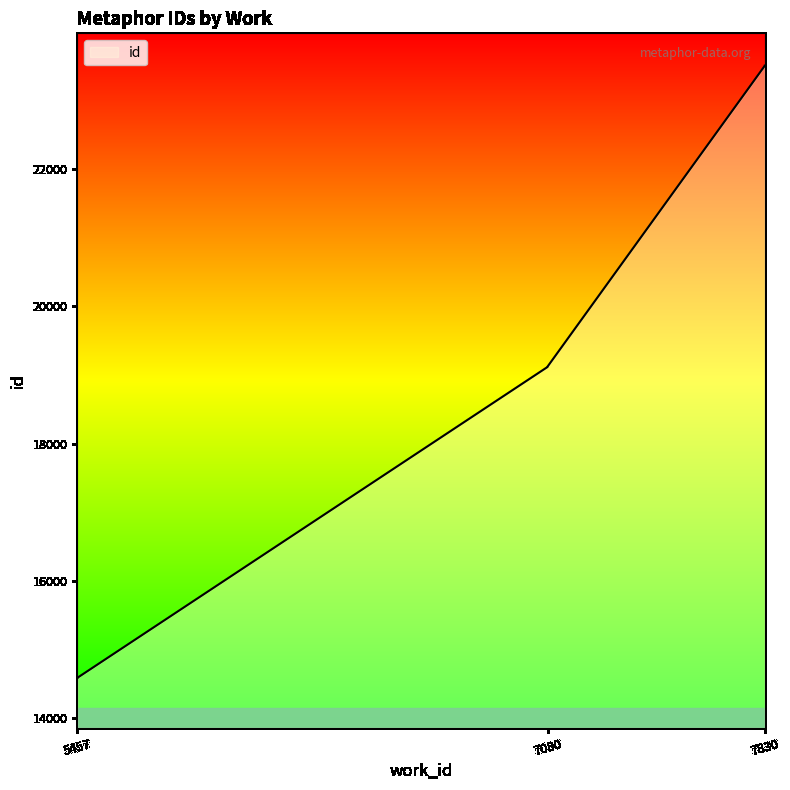

True or false: there are more than 0 points higher than both neighbors.

False